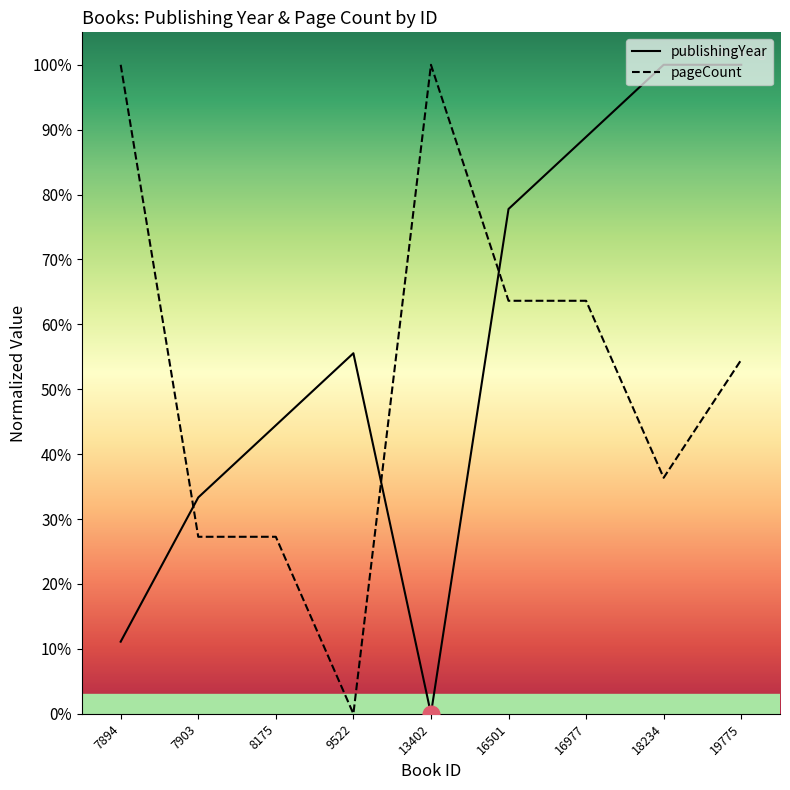

Is this an area chart (filled region under the line)?

No